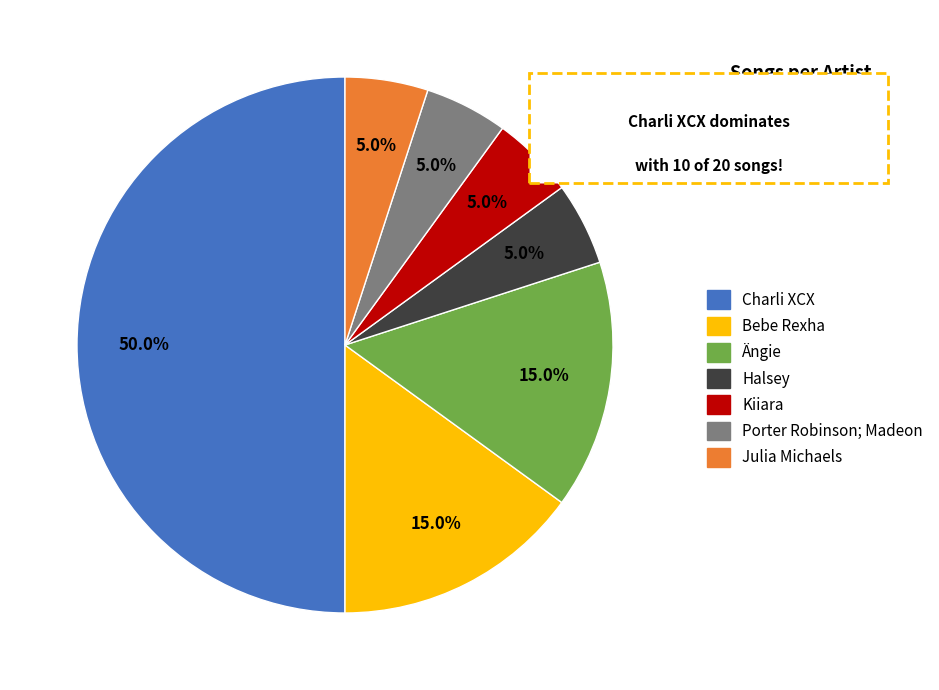

The Charli XCX slice represents 64% of the pie. True or false?

False